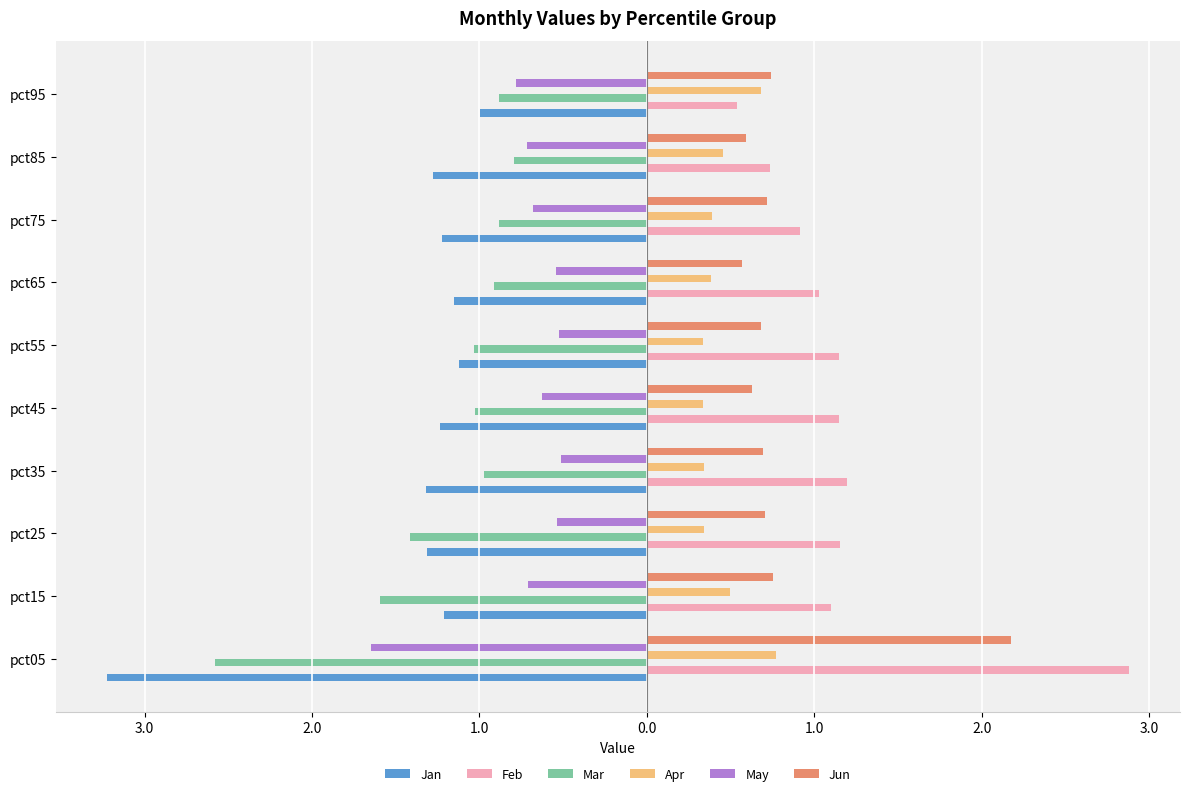

What are all the series names shown in the legend?

Jan, Feb, Mar, Apr, May, Jun